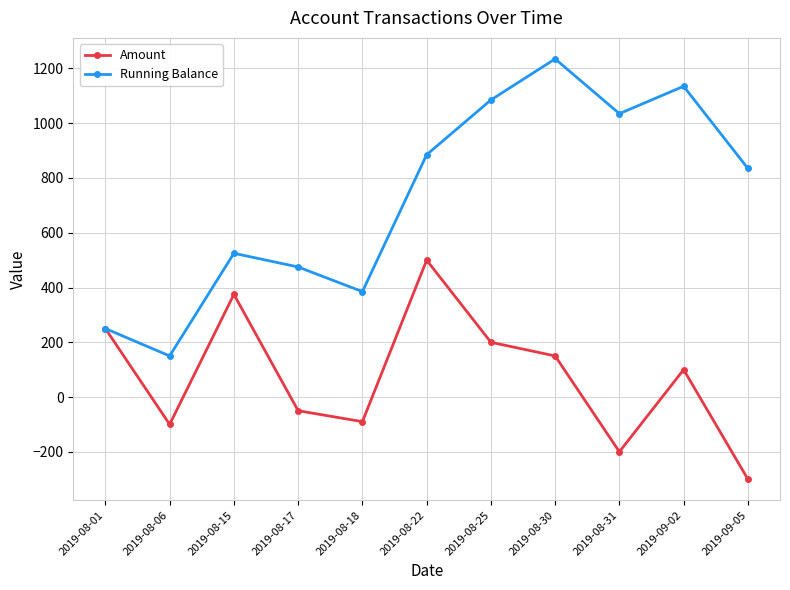

Reading right to left, list all the values displayed in this chart.

Amount: -300	100	-200	150	200	500	-90	-50	375	-100	250
Running Balance: 835	1135	1035	1235	1085	885	385	475	525	150	250